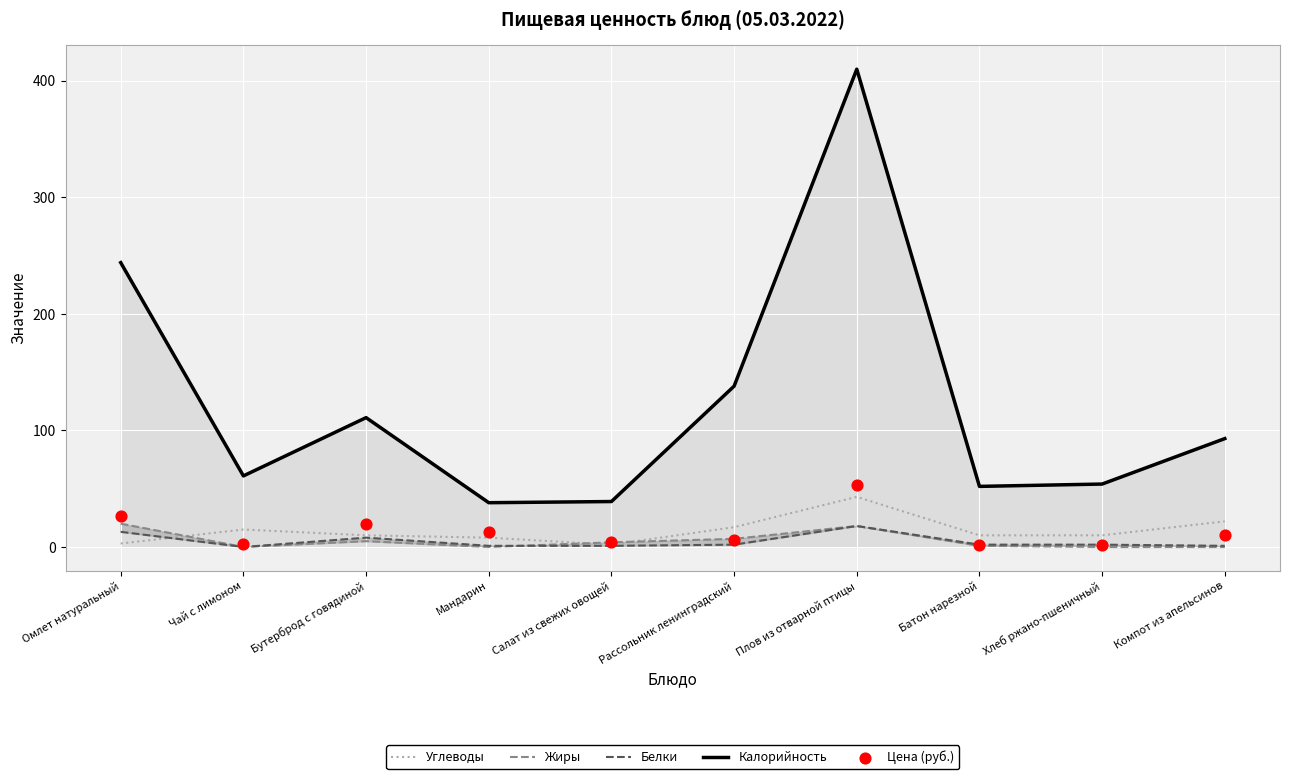

What are all the series names shown in the legend?

Углеводы, Жиры, Белки, Калорийность, Цена (руб.)